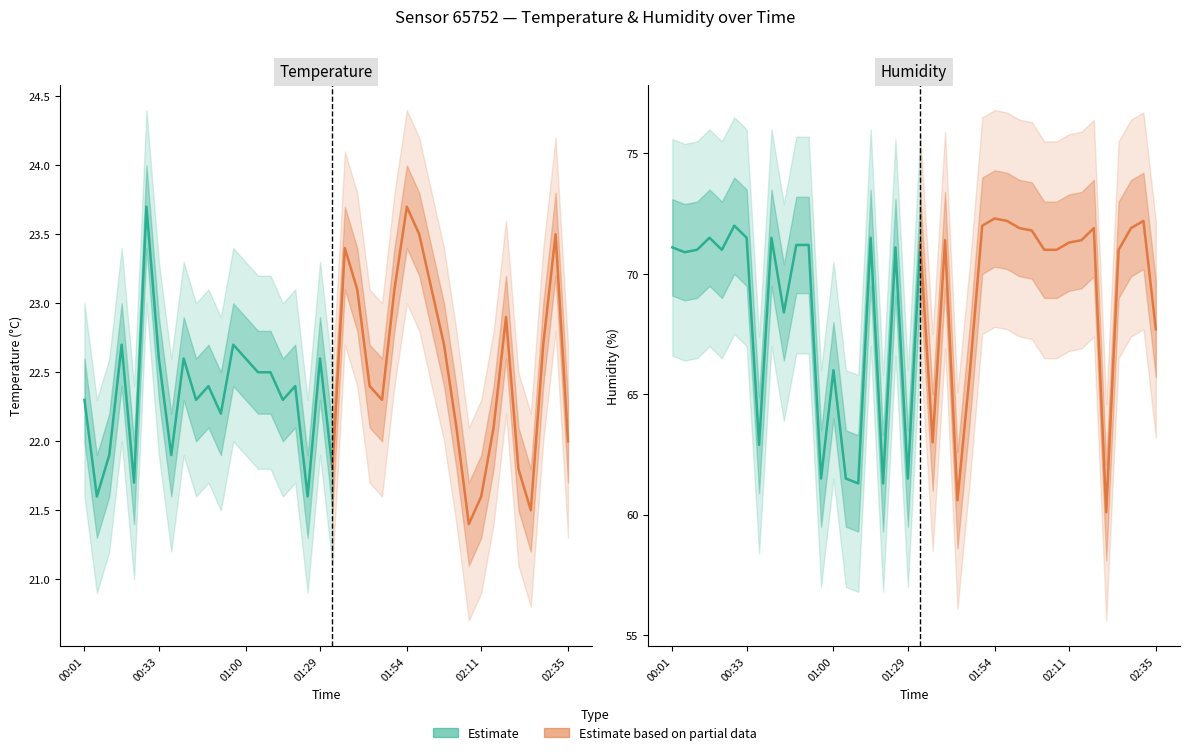

True or false: humidity and temperature intersect in this chart.

False